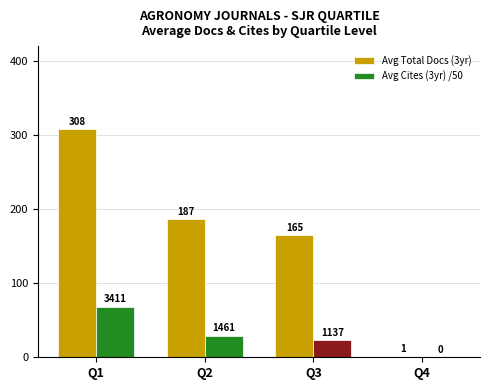

What are all the series names shown in the legend?

Avg Total Docs (3yr), Avg Cites (3yr) /50